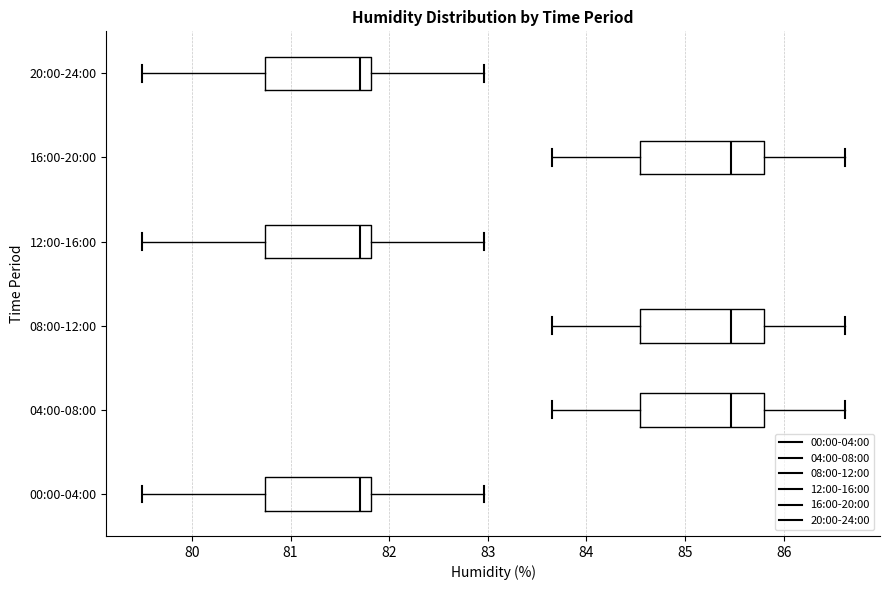

Where does the median line of the box for 08:00-12:00 sit on the x-axis? The values are not printed on the chart, so give them approximately, as read against the axis.

85.5